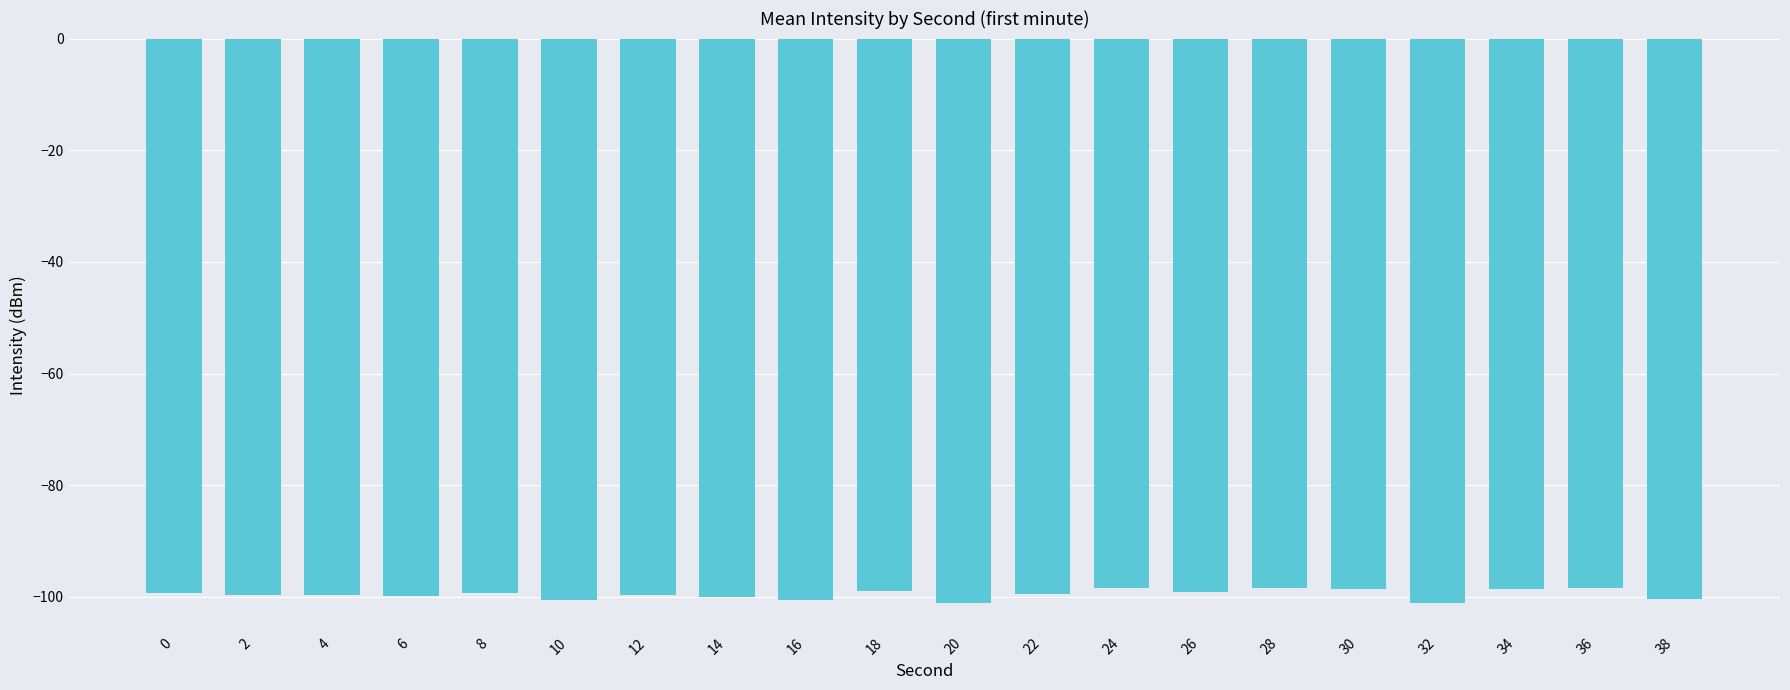

What is the sum of the values at 36 and 22?

-197.9